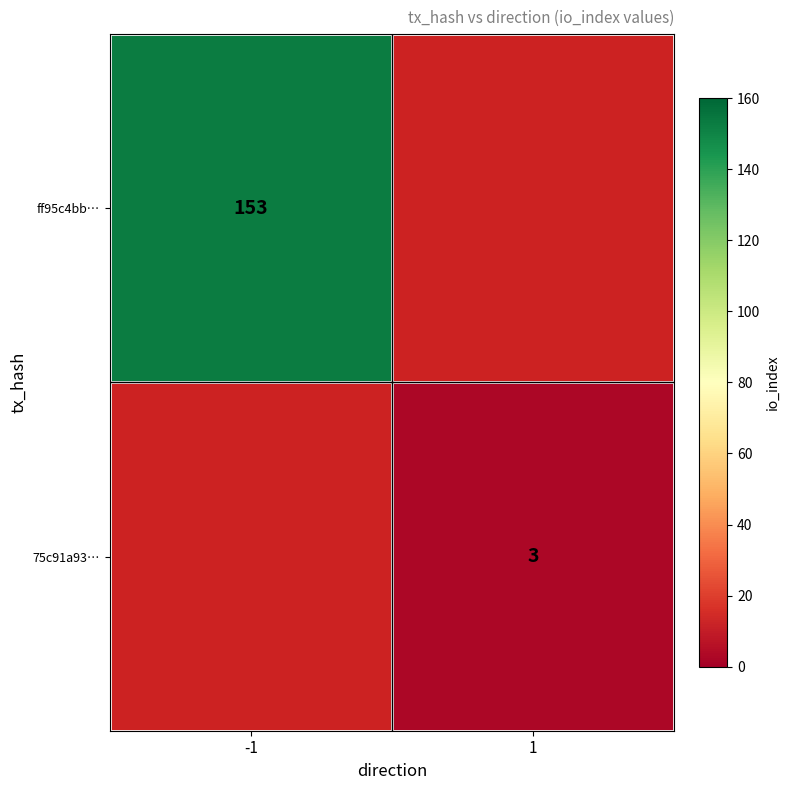

The value of ff95c4bb… at -1 is 153. True or false?

True